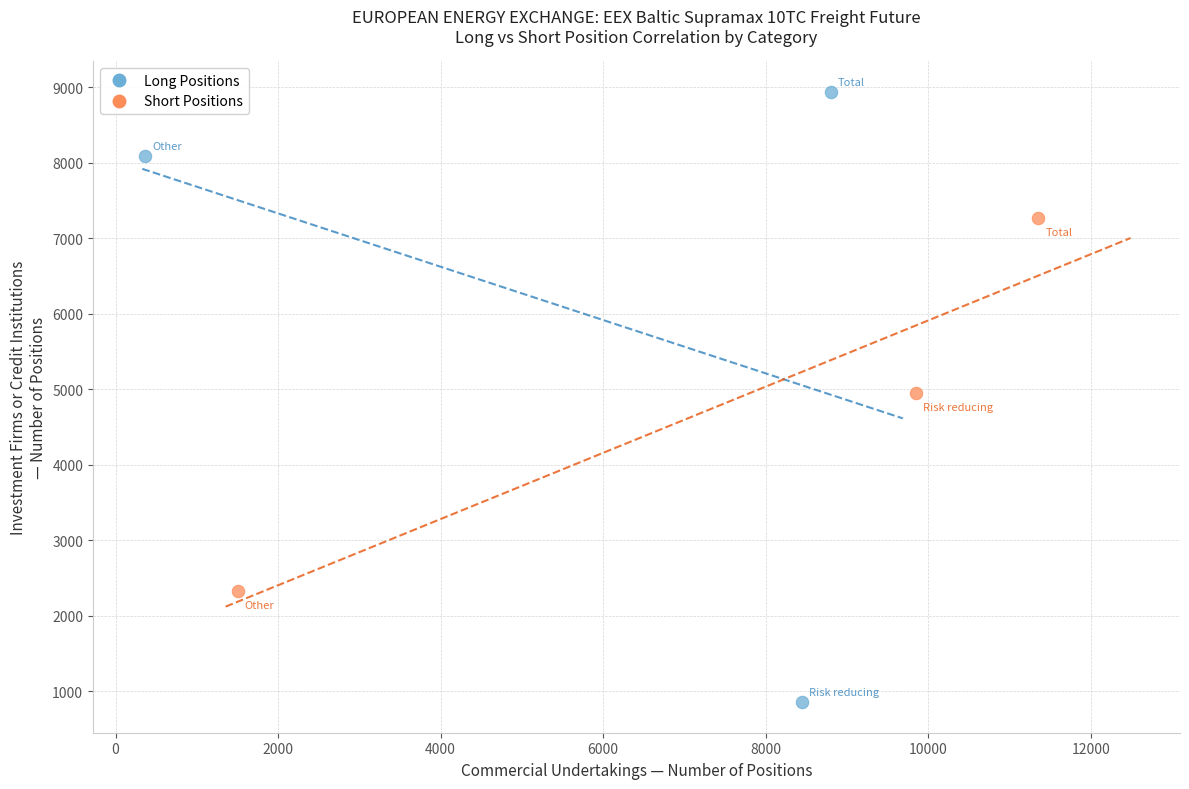

Which series has the widest spread of Y values?

Long Positions